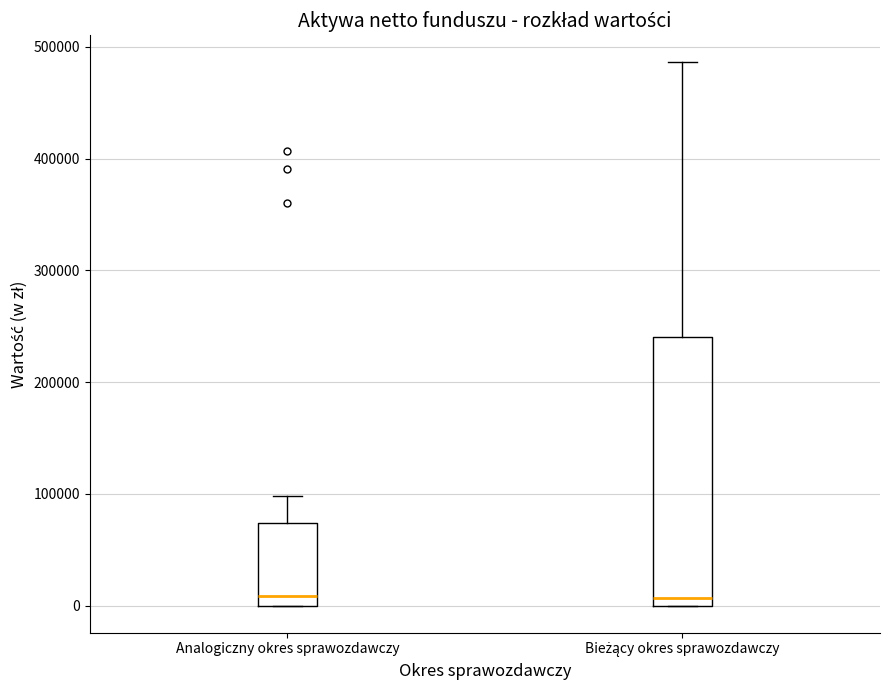

Reading left to right, transcribe this box plot: for each box, give where its median line is, the range the box spans, and where its two whiskers end, as read against the y-axis. The values are not printed on the chart, so give them approximately, as read against the axis.

Analogiczny okres sprawozdawczy: median 10000, box 0 to 70000, whiskers 0 to 100000
Bieżący okres sprawozdawczy: median 10000, box 0 to 240000, whiskers 0 to 490000